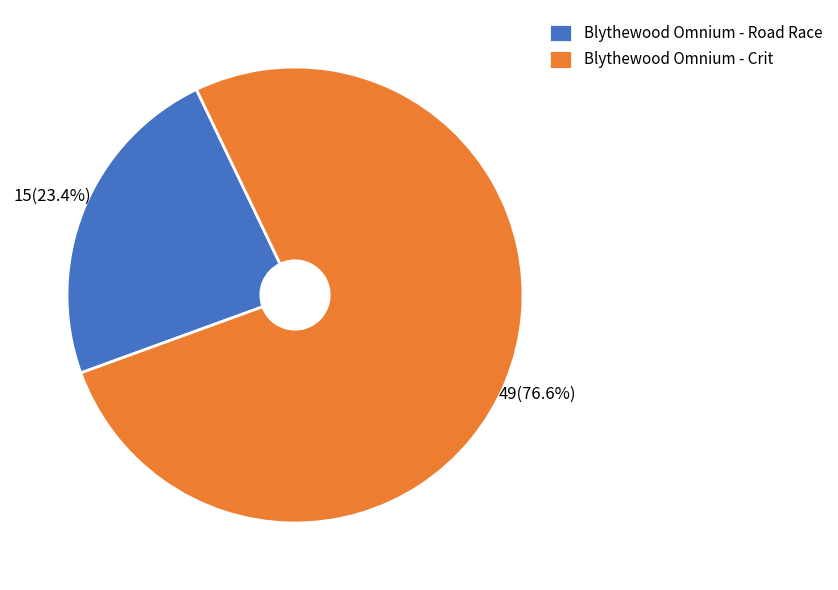

Combined, do Blythewood Omnium - Crit and Blythewood Omnium - Road Race account for over 50%?

Yes